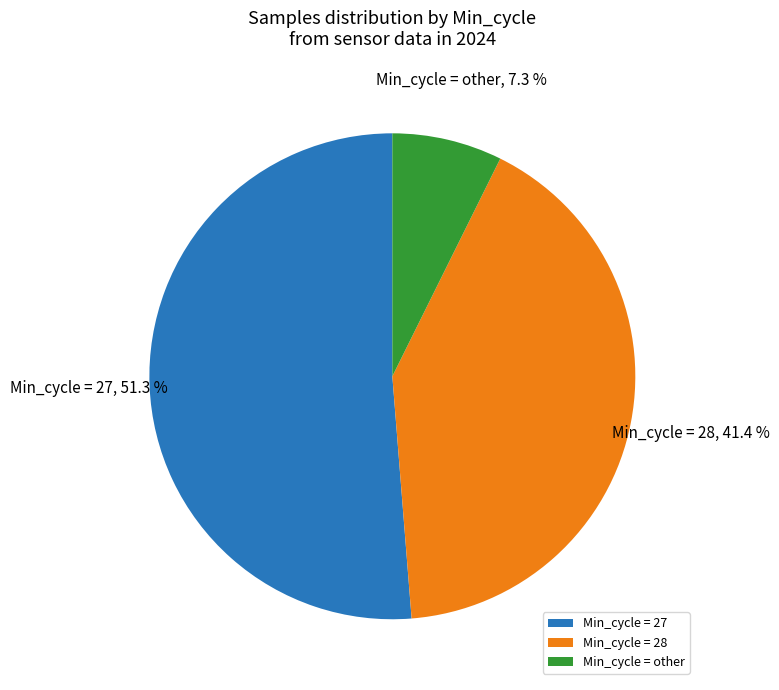

How many segments does this pie chart have?

3